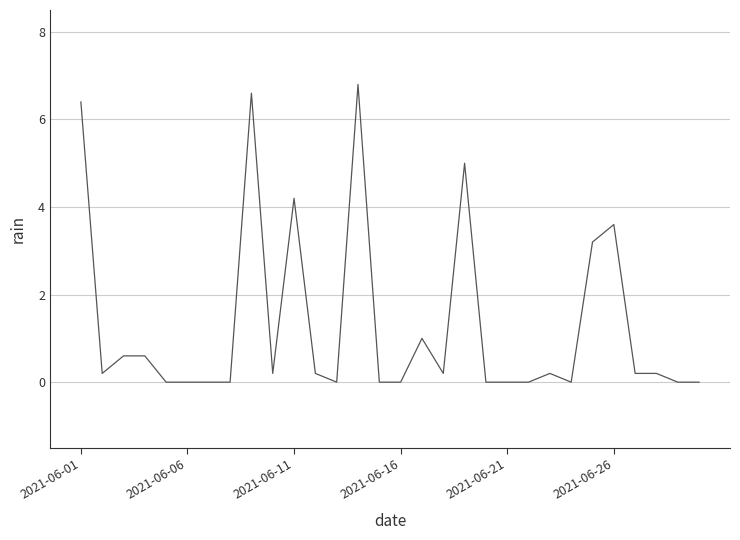

What is the sum of all values?

39.4